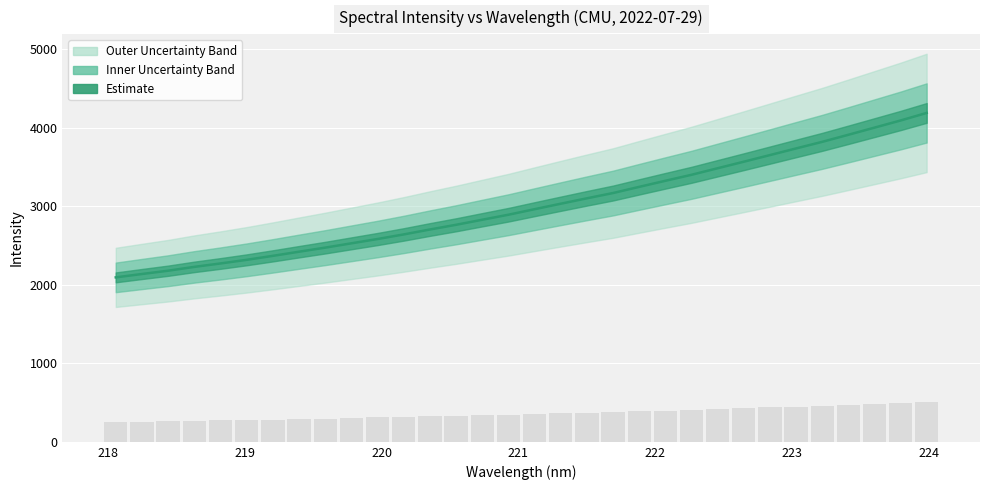

Is it true that the value at 223 is 631.5?

False